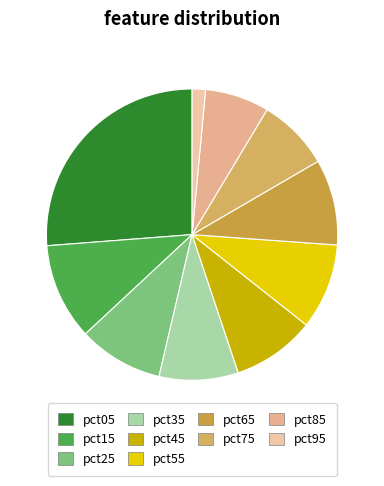

What is the ratio of the value at pct75 to the value at pct05?

0.3